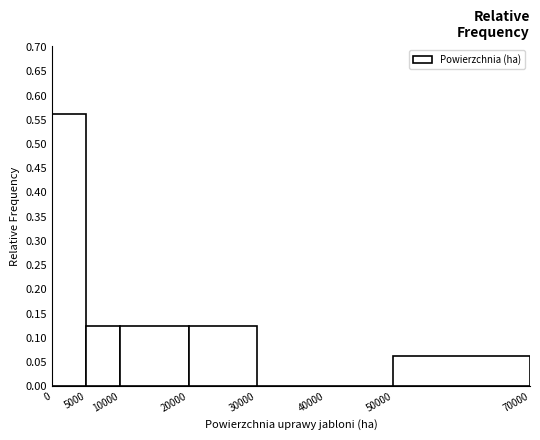

Reading left to right, transcribe this chart: for each bar, give the range it covers on the x-axis and its height. The values are not printed on the chart, so give them approximately, as read against the axis.

0 to 5000: 0.565
5000 to 10000: 0.125
10000 to 20000: 0.125
20000 to 30000: 0.125
30000 to 40000: 0
40000 to 50000: 0
50000 to 70000: 0.065